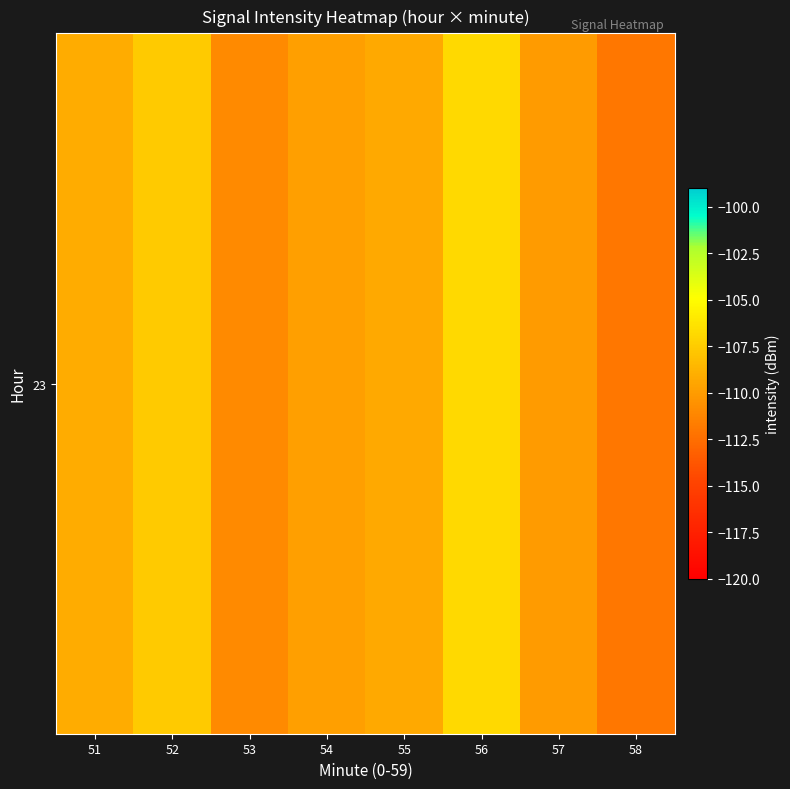

At which category does the chart reach its minimum across all series?

58